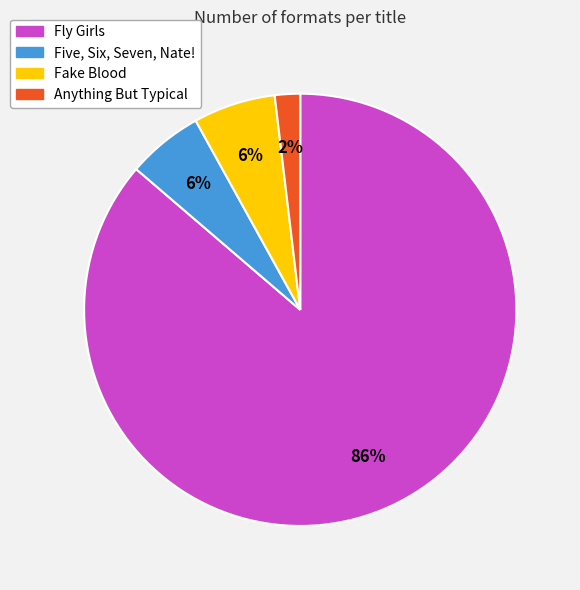

True or false: Anything But Typical accounts for 2% of the total.

True